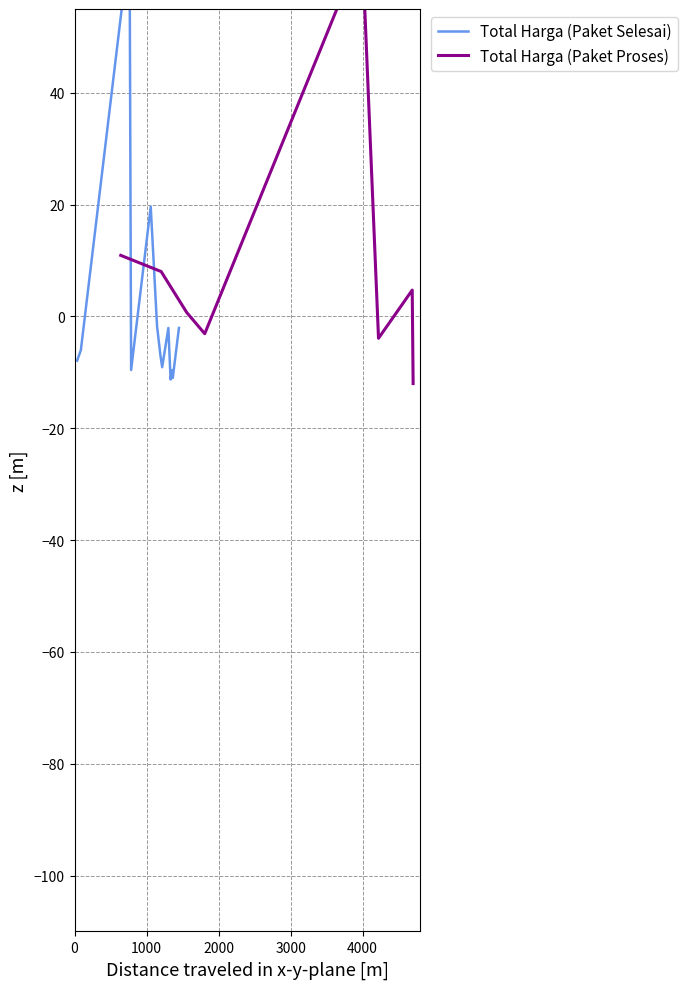

List the series in order of their peak value, highest first.

Total Harga (Paket Selesai), Total Harga (Paket Proses)